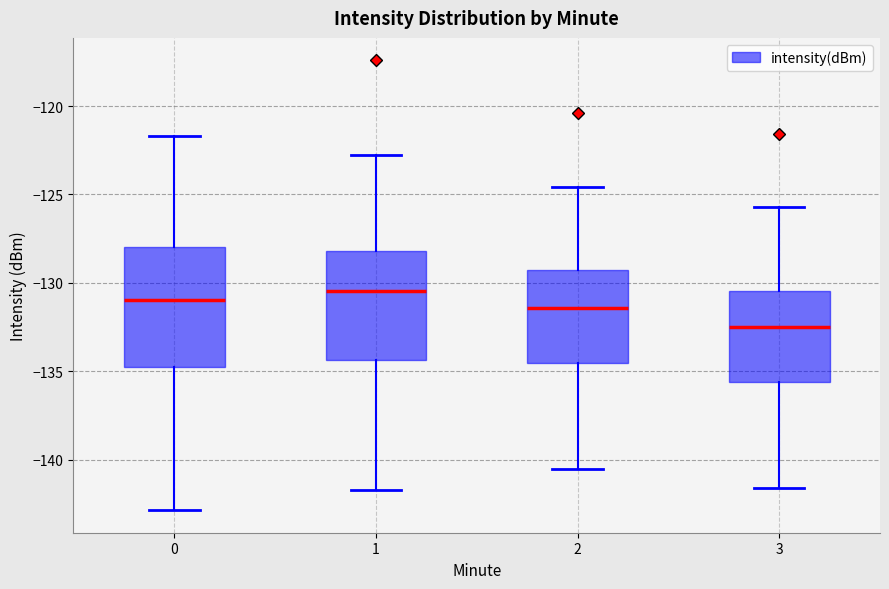

Reading left to right, transcribe this box plot: for each box, give where its median line is, the range the box spans, and where its two whiskers end, as read against the y-axis. The values are not printed on the chart, so give them approximately, as read against the axis.

0: median -131.0, box -135.0 to -128.0, whiskers -143.0 to -121.5
1: median -130.5, box -134.5 to -128.0, whiskers -141.5 to -123.0
2: median -131.5, box -134.5 to -129.5, whiskers -140.5 to -124.5
3: median -132.5, box -135.5 to -130.5, whiskers -141.5 to -125.5